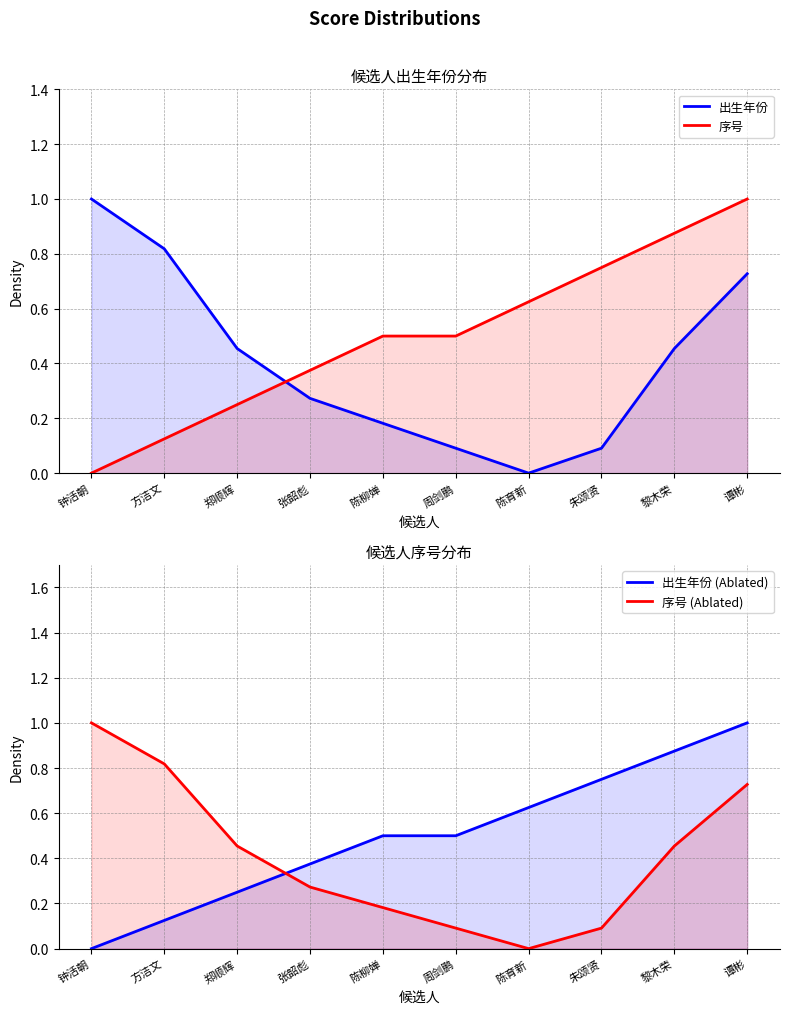

At which category is the sum across all series the highest?

谭彬